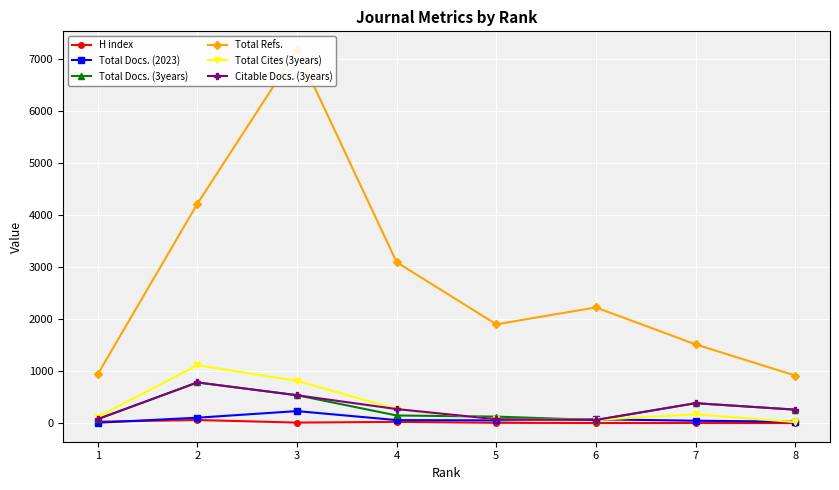

What is the sum of the Citable Docs. (3years) values at 2 and 8?

1051